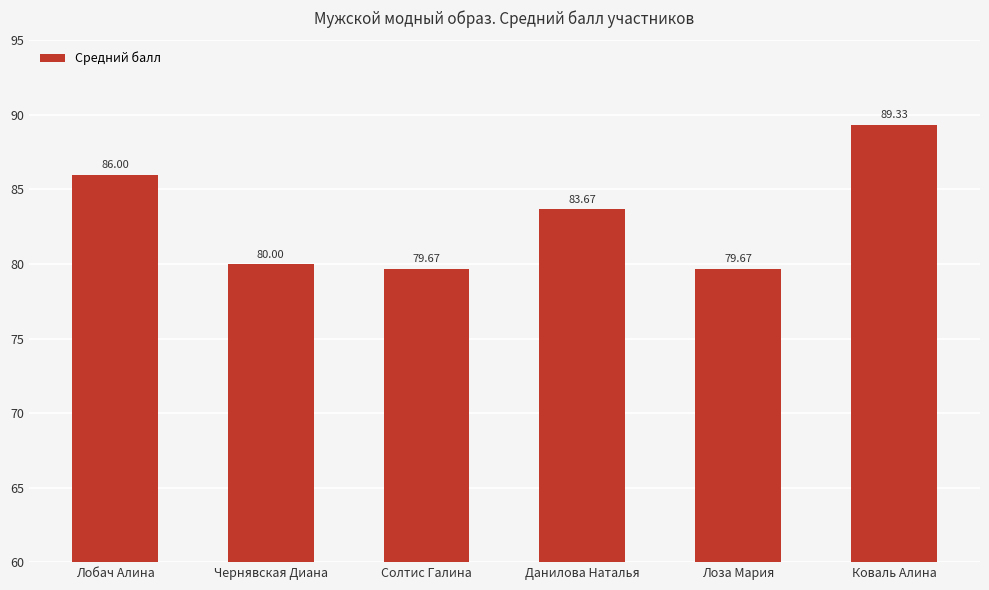

Does the chart contain any negative values?

No